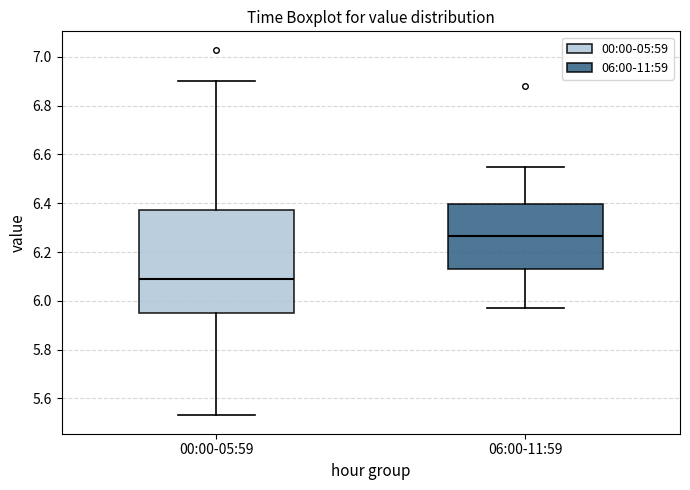

Where does the median line of the box for 06:00-11:59 sit on the y-axis? The values are not printed on the chart, so give them approximately, as read against the axis.

6.26